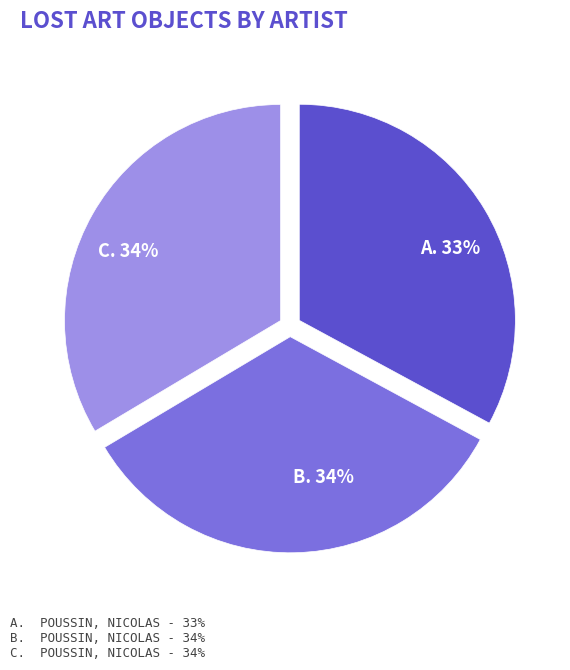

Does any single category account for the majority?

No